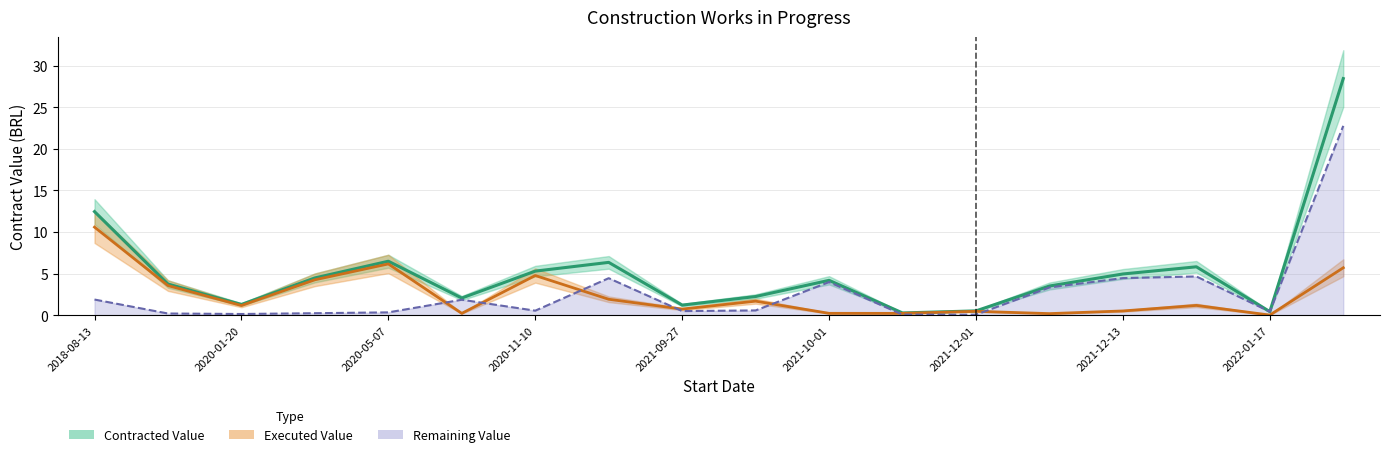

The value of Contracted Value at 2021-09-27 is 0.3. True or false?

False